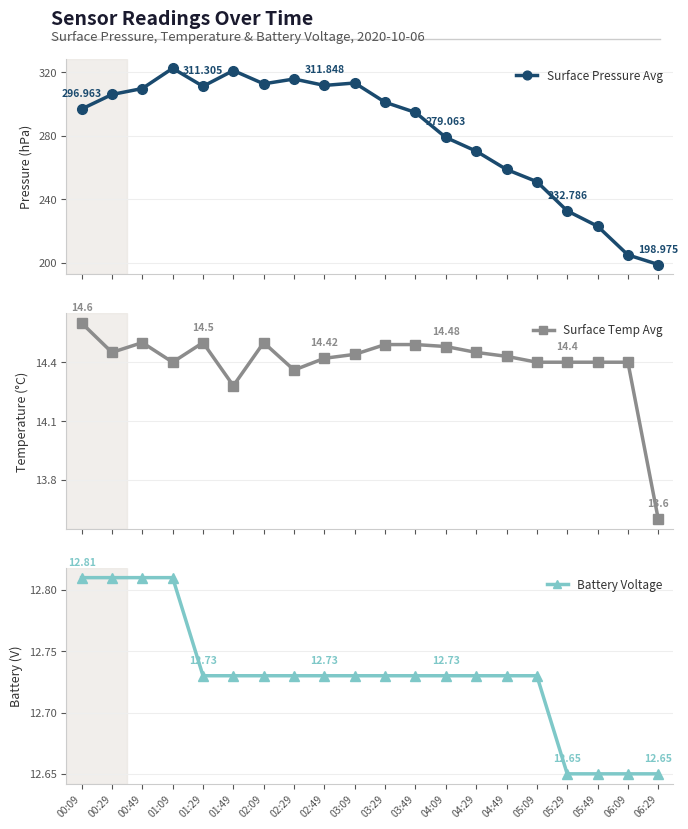

True or false: Surface Pressure Avg has a value of 251.2 at 05:09.

True